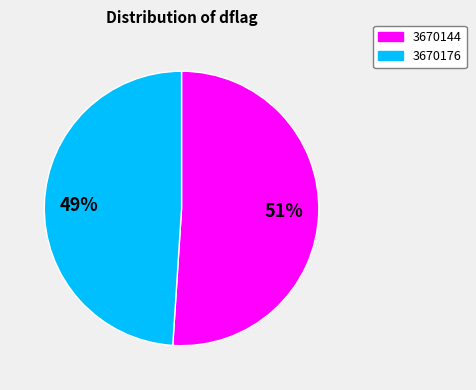

Count the number of slices in the pie.

2